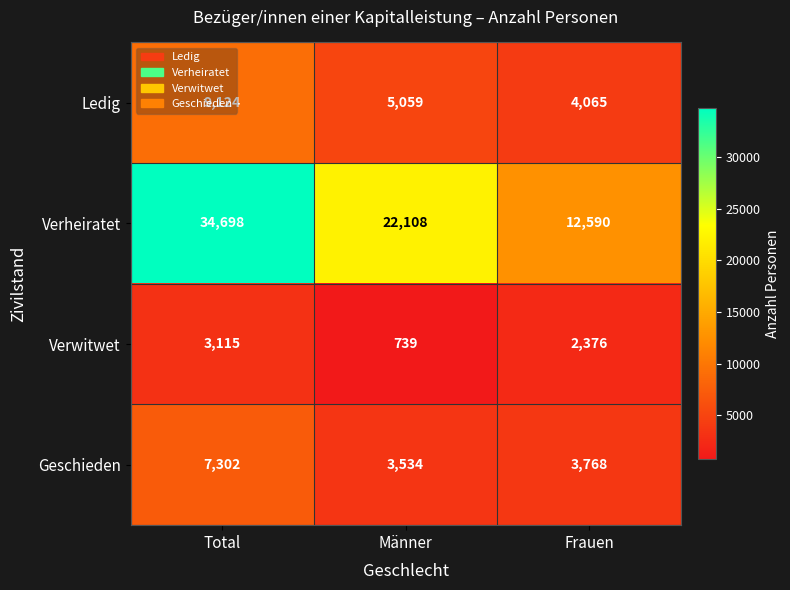

At which label does Verheiratet first exceed 22108?

Total